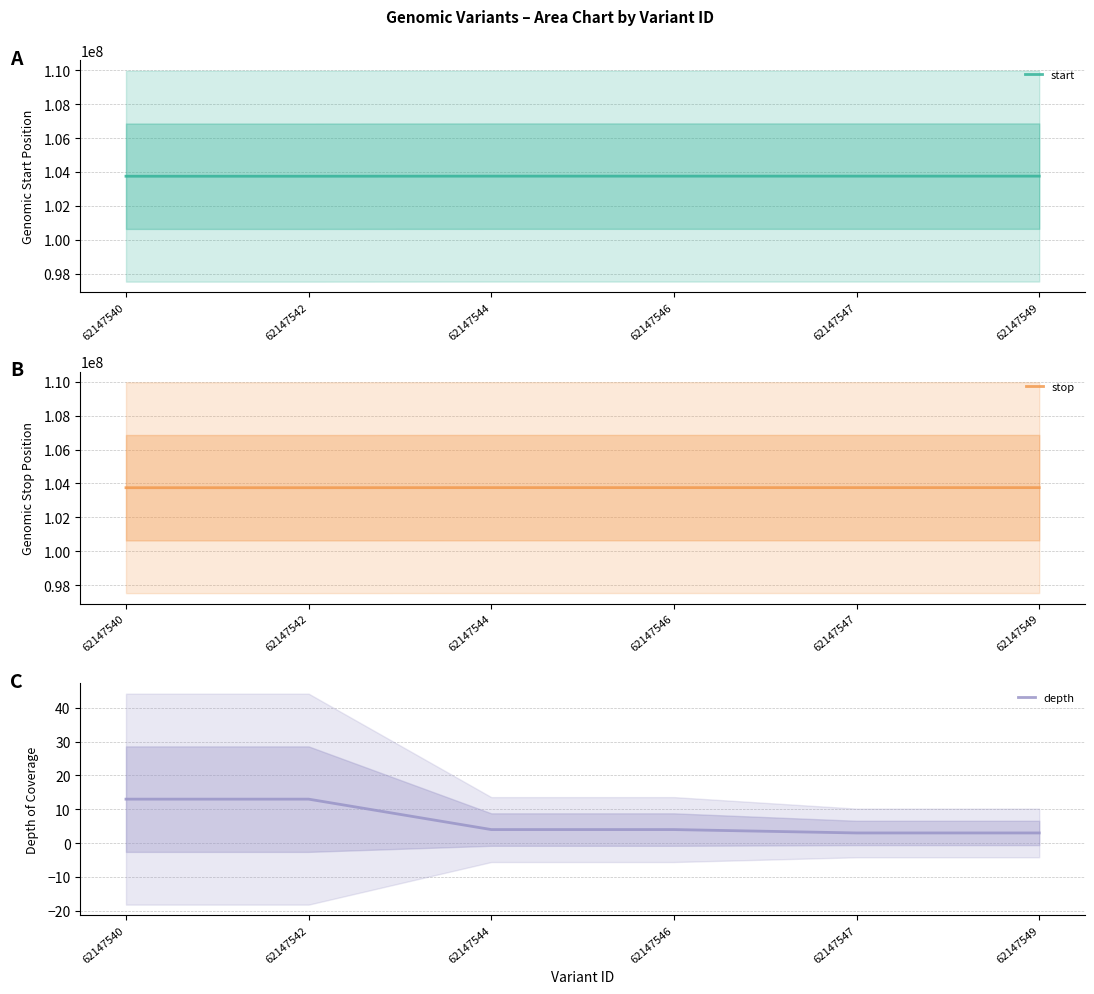

What is the difference between the start values at 62147546 and 62147542?

5479